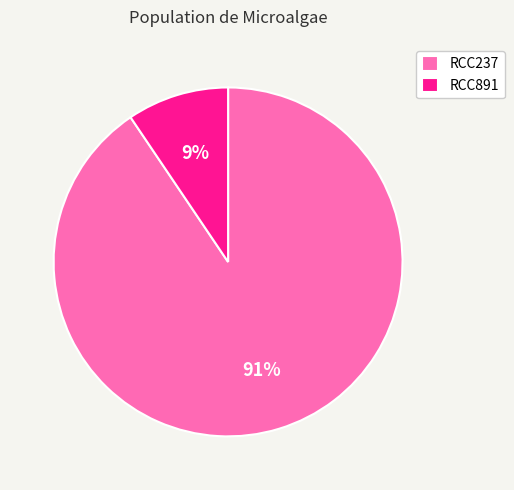

How many slices are in this pie chart?

2